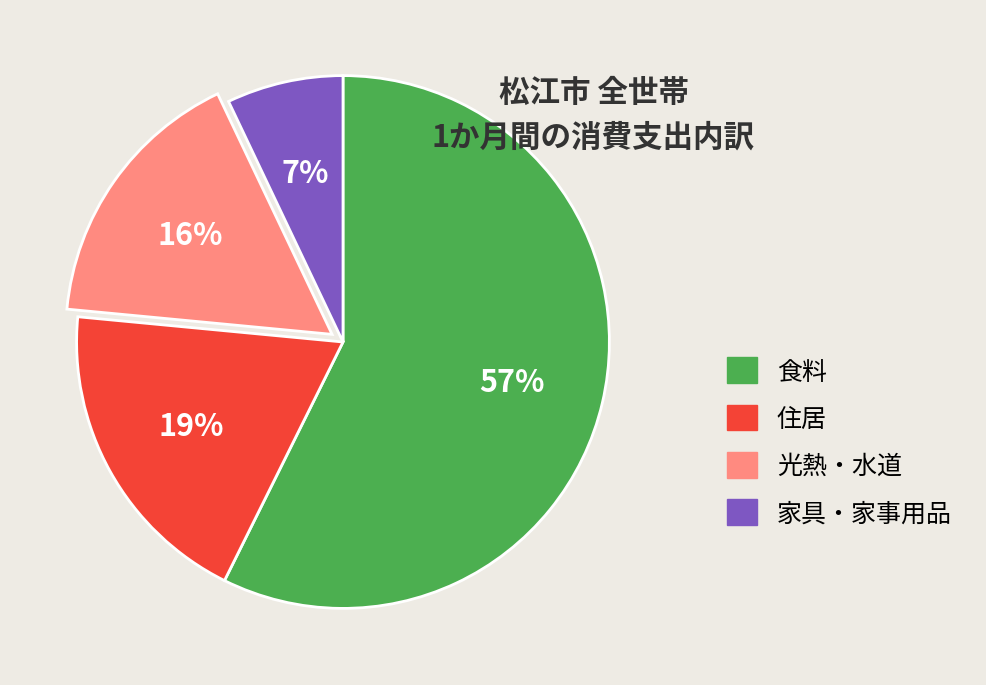

Count the number of slices in the pie.

4